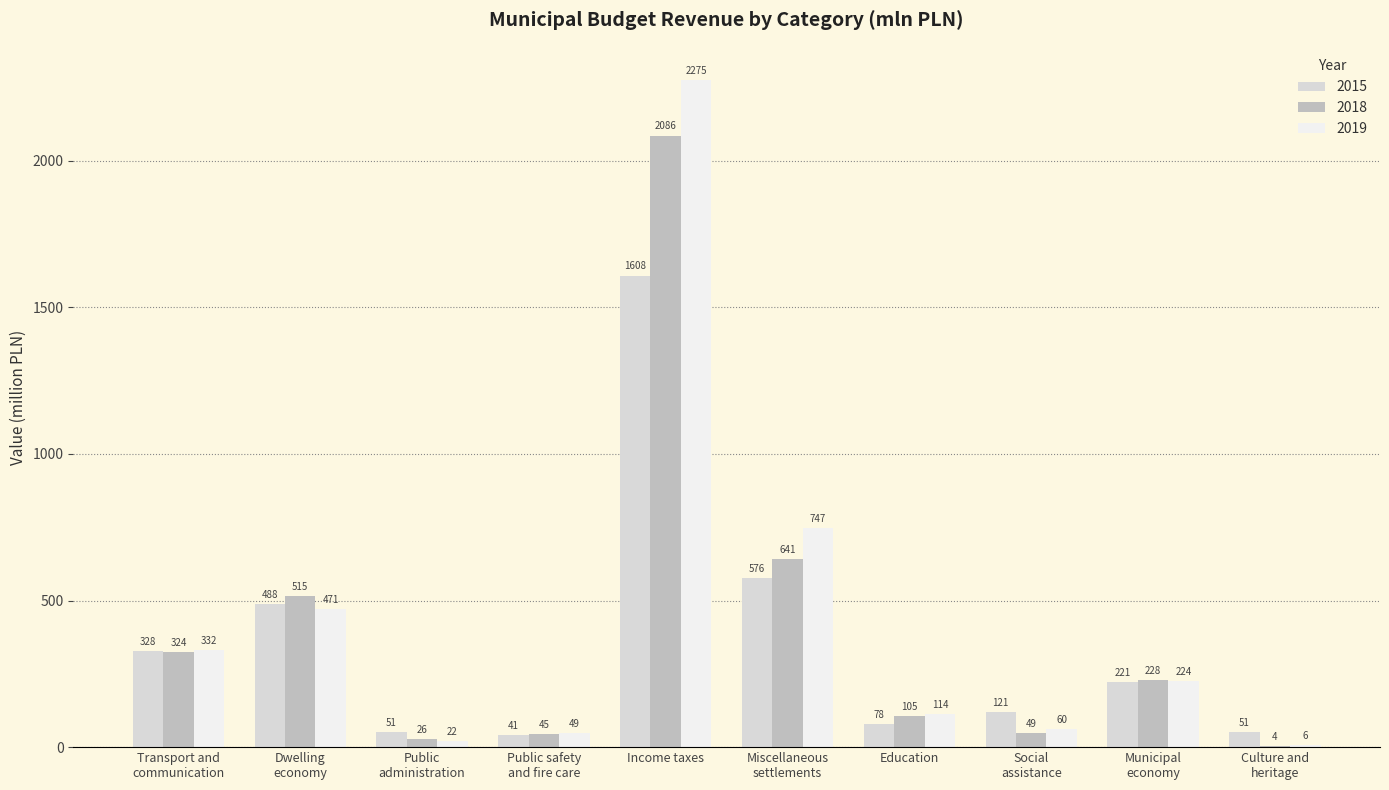

Between Miscellaneous
settlements and Municipal
economy, which series saw the biggest shift?

2019